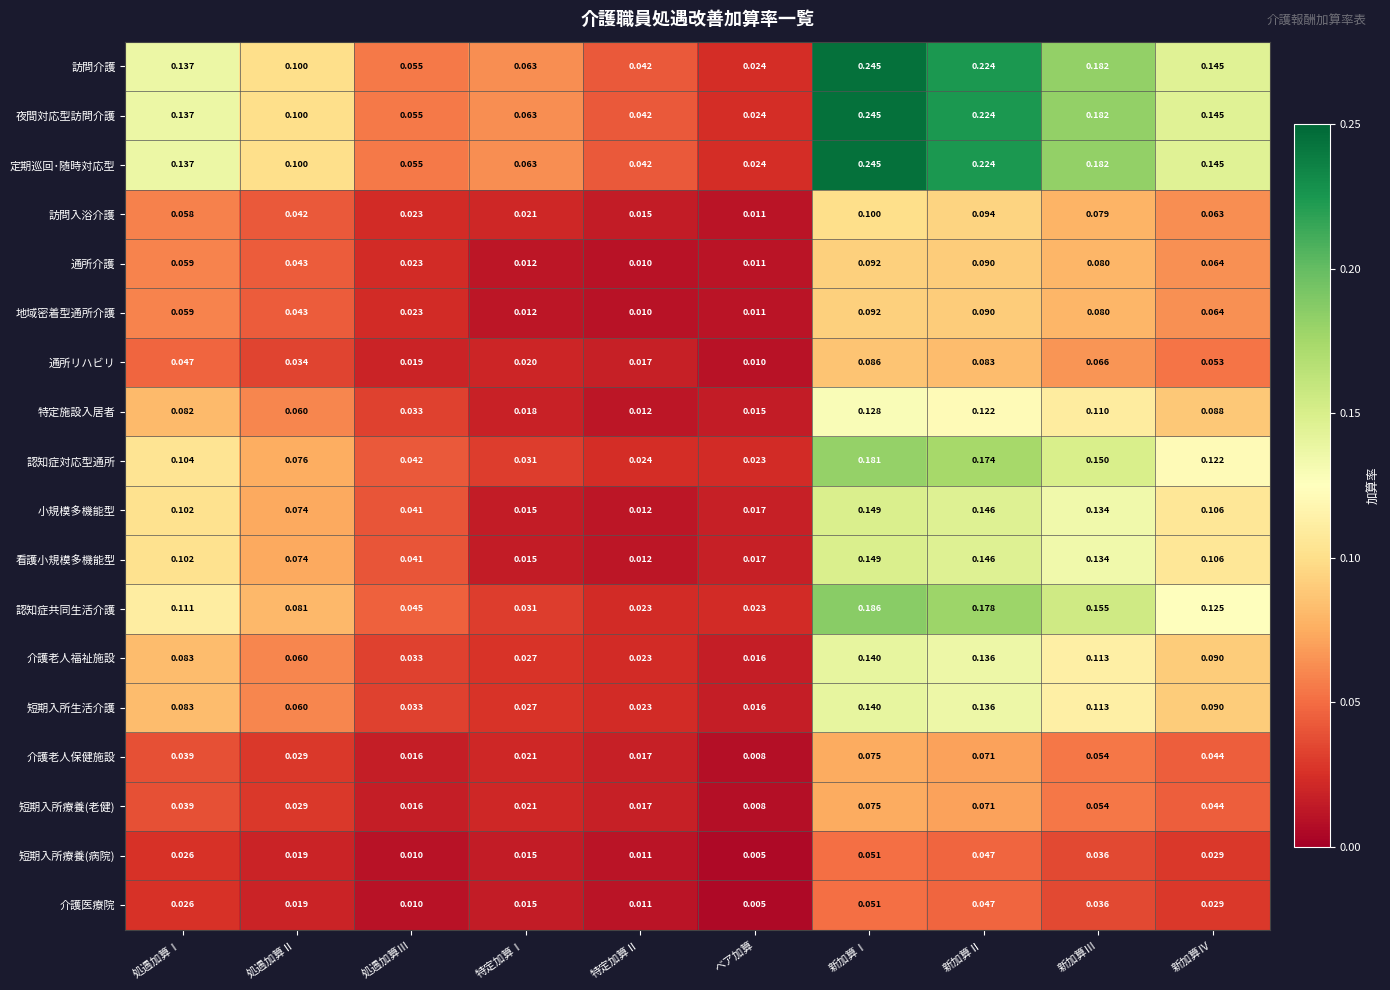

At which category is the sum across all series the highest?

新加算Ⅰ